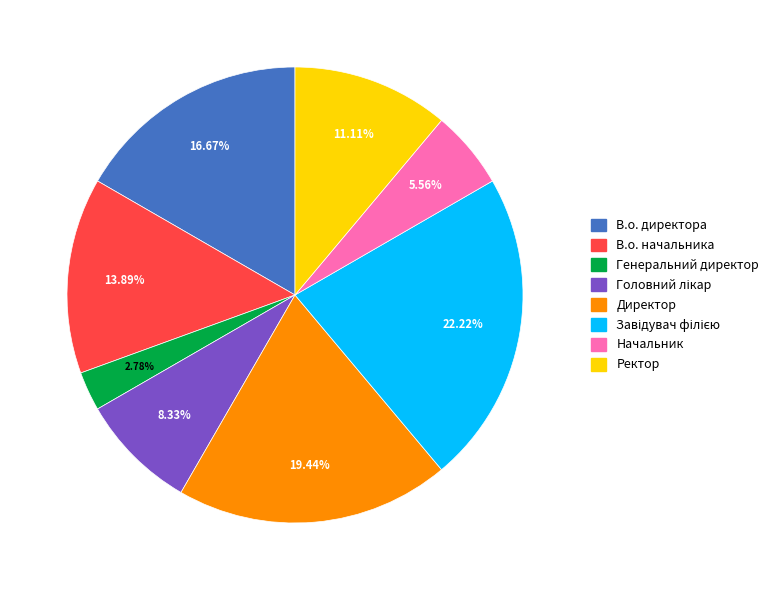

Which category has the smallest portion of the pie?

Генеральний директор